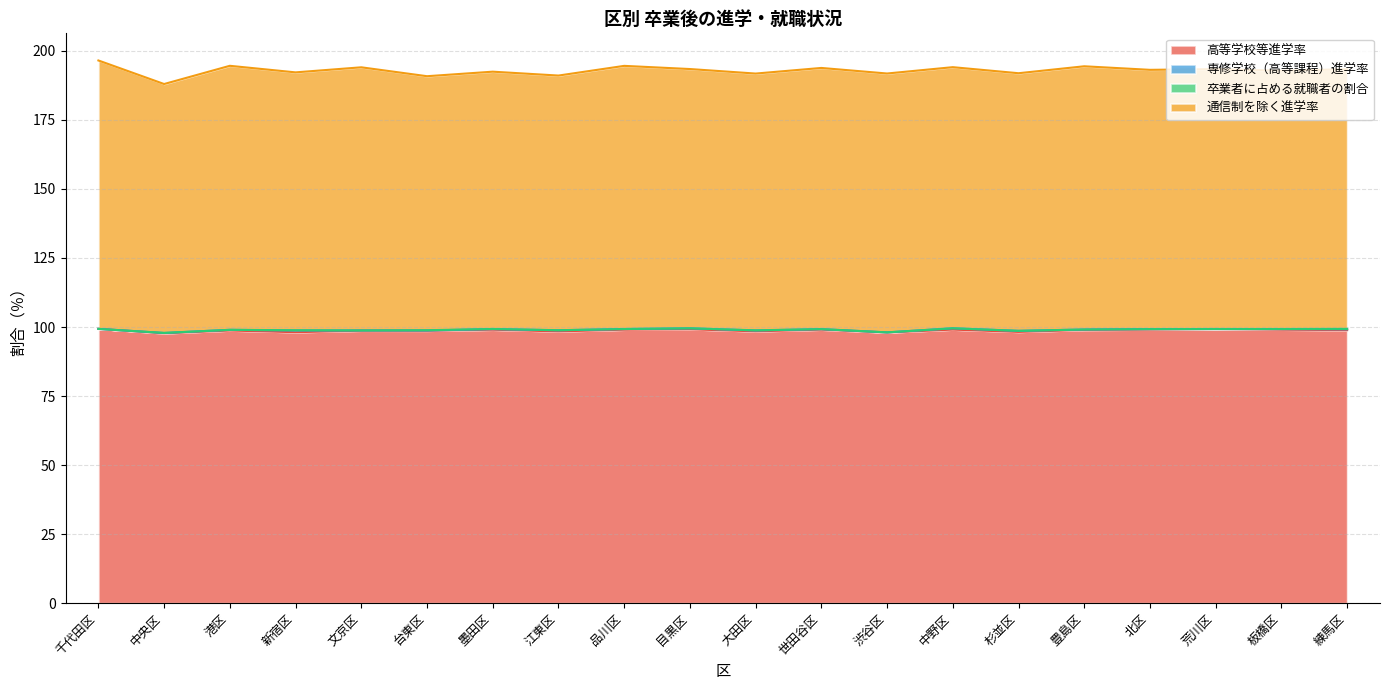

Which series has the largest total across all categories?

高等学校等進学率